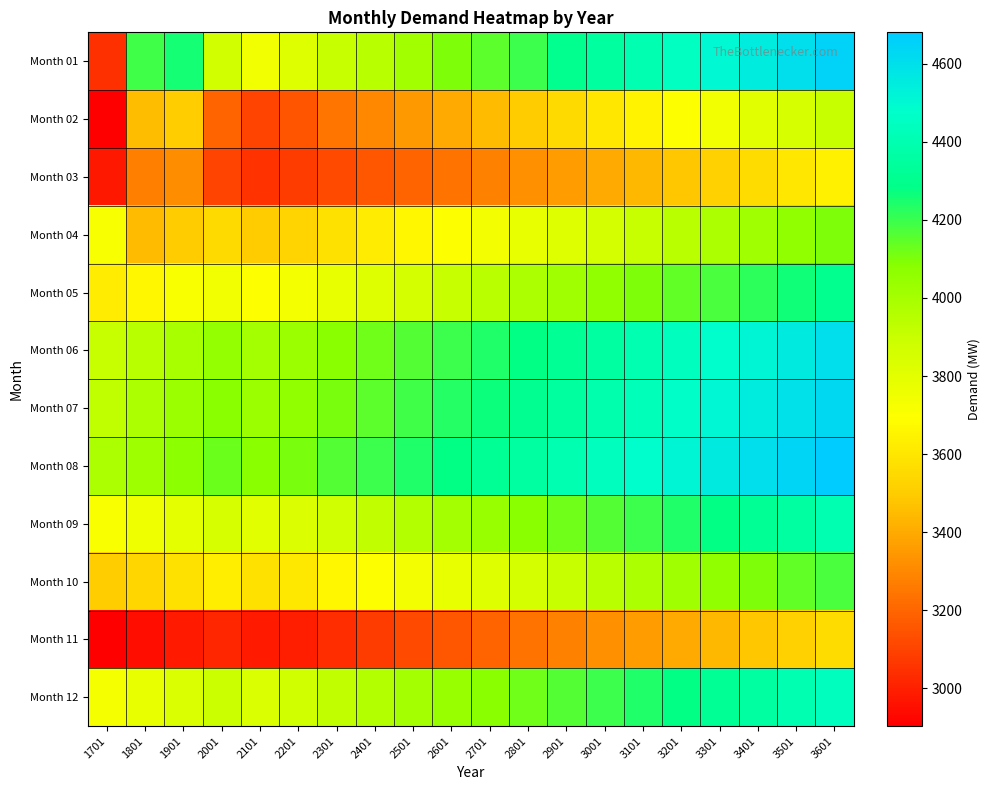

Rank the series at 3501 from lowest to highest value.

Month 11, Month 03, Month 02, Month 04, Month 10, Month 05, Month 09, Month 12, Month 06, Month 07, Month 01, Month 08